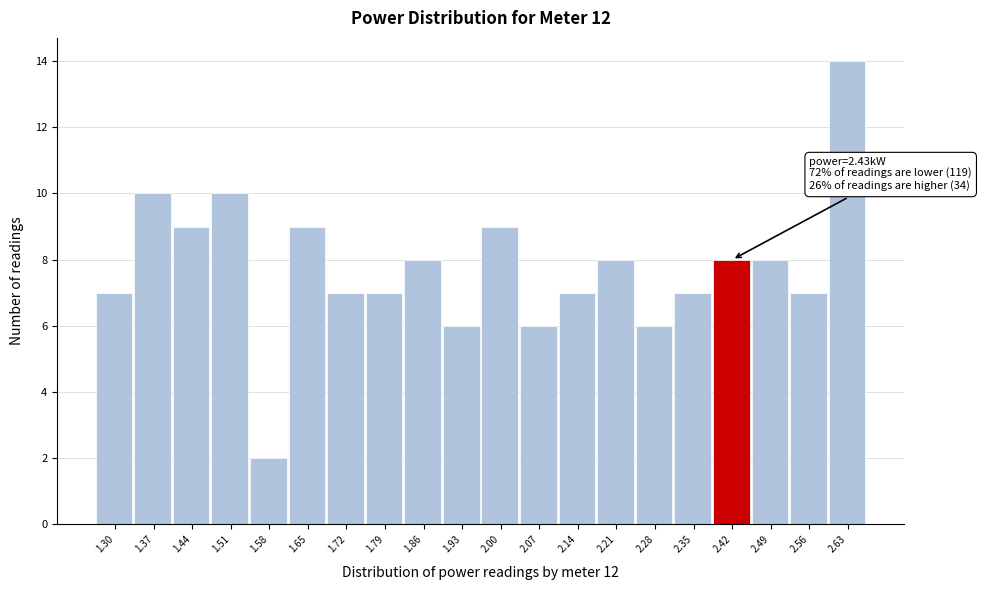

Reading left to right, transcribe all the data shown in this chart.

1.30=7	1.37=10	1.44=9	1.51=10	1.58=2	1.65=9	1.72=7	1.79=7	1.86=8	1.93=6	2.00=9	2.07=6	2.14=7	2.21=8	2.28=6	2.35=7	2.42=8	2.49=8	2.56=7	2.63=14